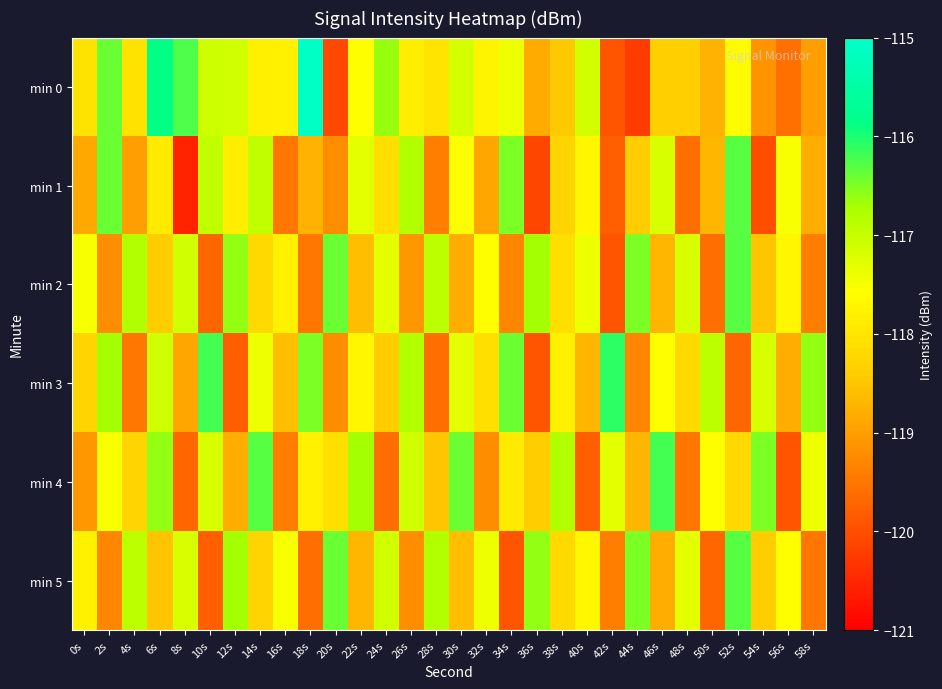

Rank the series by their maximum value, from highest to lowest.

min 0, min 3, min 4, min 1, min 2, min 5